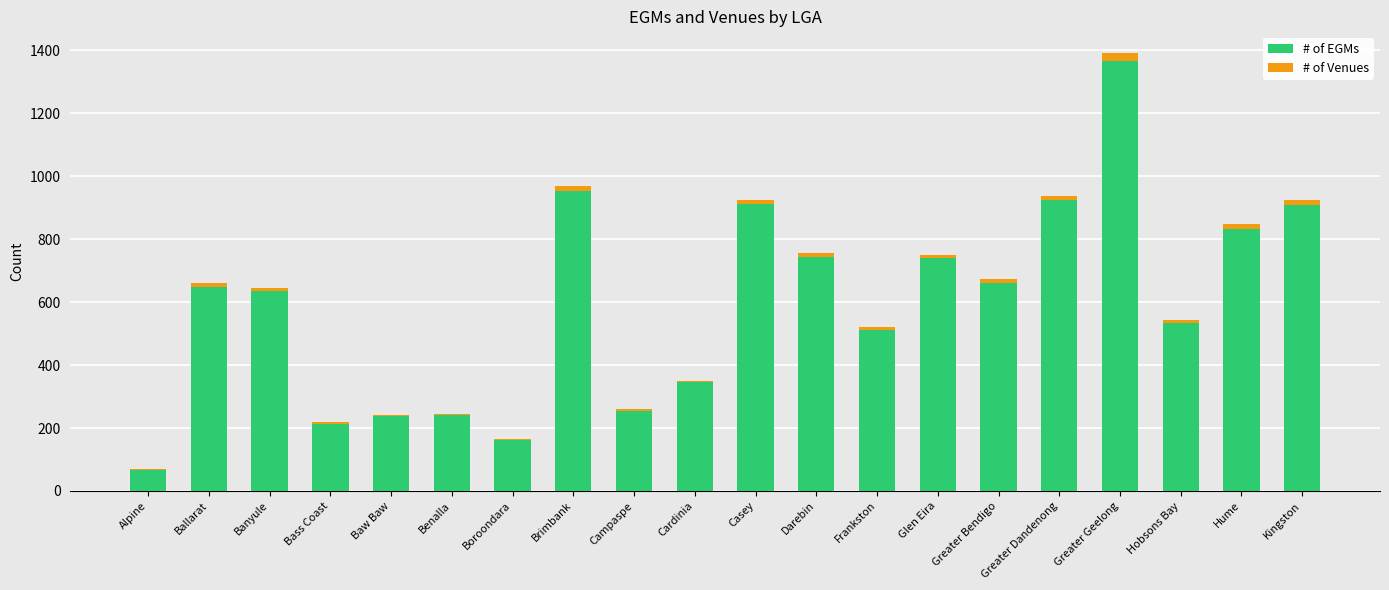

Which category has the highest value in the # of EGMs series?

Greater Geelong